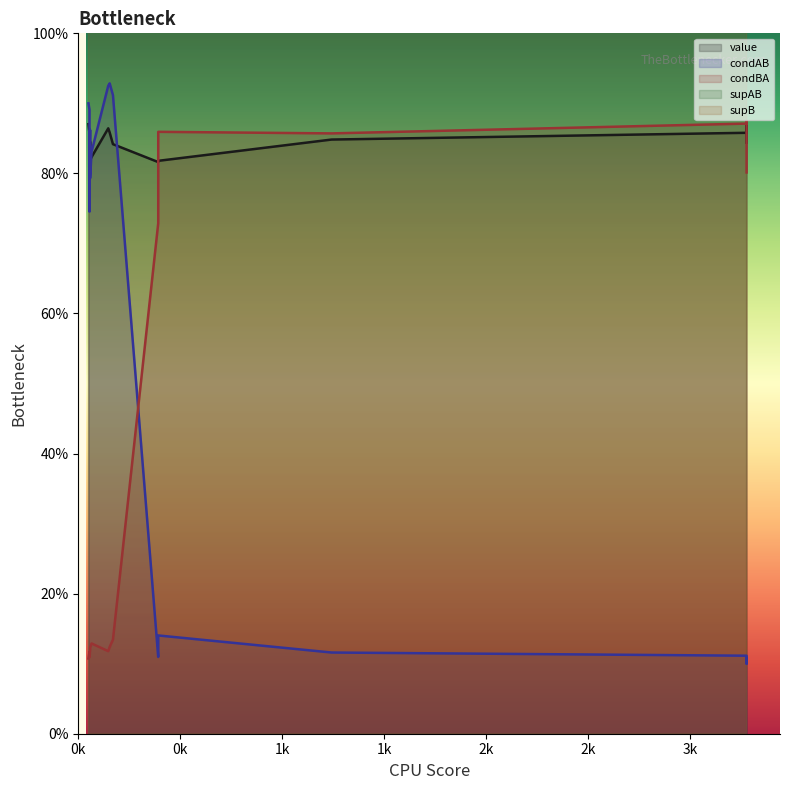

Reading left to right, what are all the values shown in this chart?

value: 0=0.9	1=0.9	2=0.9	3=0.9	4=0.9	5=0.9	6=0.8	7=0.8	8=0.8	9=0.8	10=0.8	11=0.8	12=0.8	13=0.8	14=0.8
condAB: 0=0.1	1=0.9	2=0.9	3=0.9	4=0.1	5=0.9	6=0.1	7=0.9	8=0.1	9=0.9	10=0.8	11=0.7	12=0.8	13=0.1	14=0.1
condBA: 0=0.9	1=0.1	2=0.1	3=0.1	4=0.9	5=0.1	6=0.9	7=0.1	8=0.8	9=0.1	10=0.1	11=0.1	12=0.1	13=0.9	14=0.7
supAB: 0=328.0	1=45.0	2=136.0	3=143.0	4=365.0	5=49.0	6=144.0	7=50.0	8=351.0	9=155.0	10=54.0	11=41.0	12=46.0	13=55.0	14=43.0
supB: 0=375.0	1=419.0	2=1154.0	3=1154.0	4=419.0	5=419.0	6=168.0	7=419.0	8=438.0	9=1154.0	10=419.0	11=375.0	12=375.0	13=64.0	14=59.0